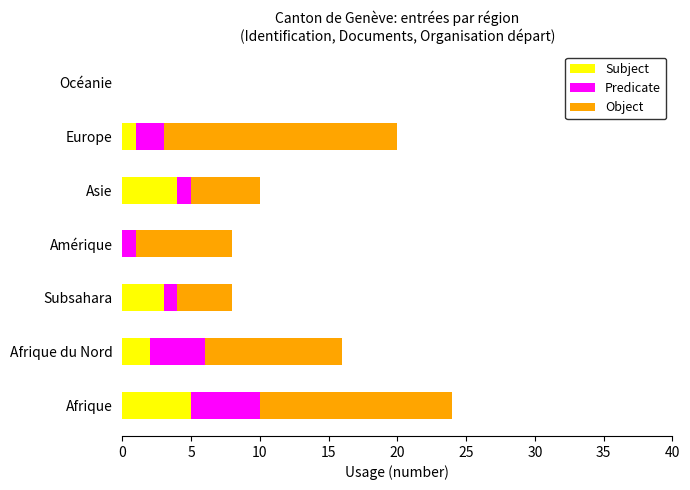

What is the sum of the Subject values at Océanie and Subsahara?

3